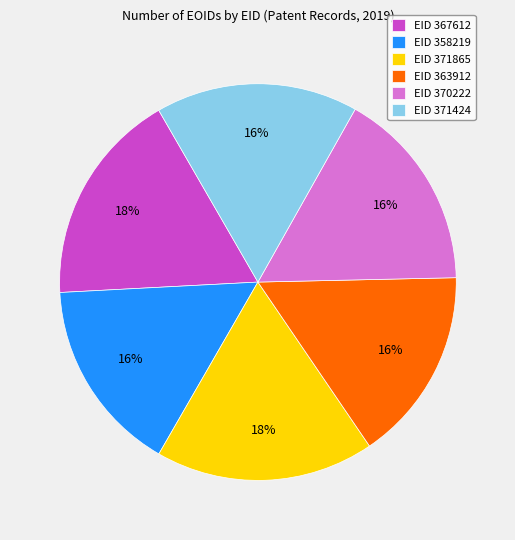

Is there any slice that represents more than half of the pie?

No